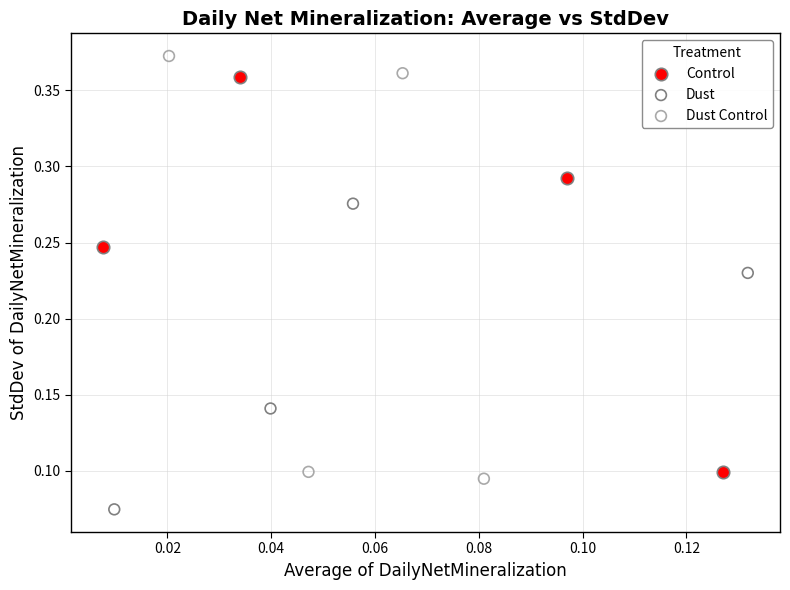

Which series contains the lowest Y value?

Dust